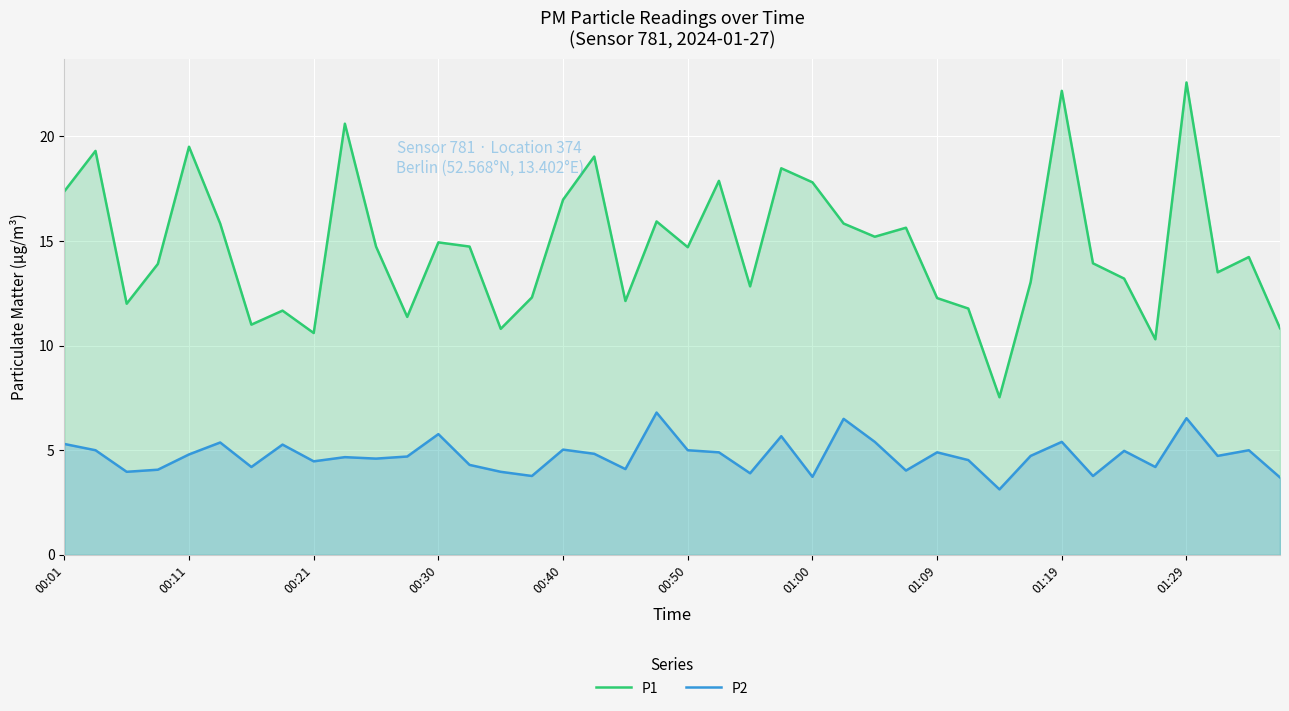

True or false: P2 and P1 intersect in this chart.

False